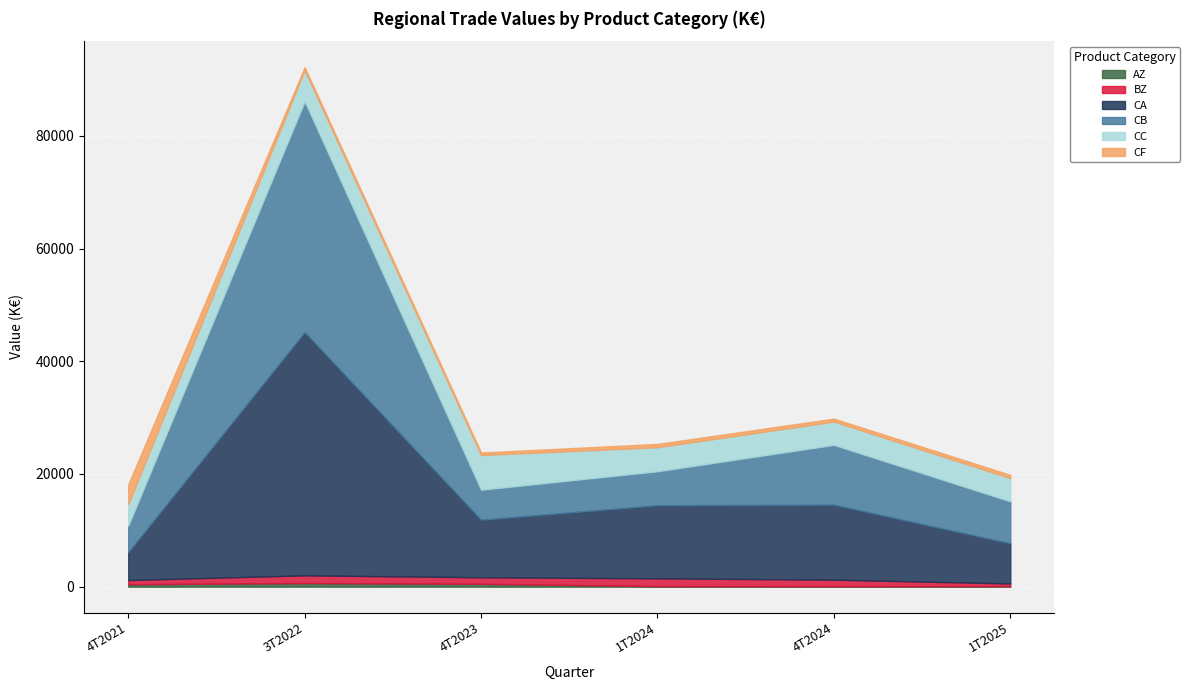

True or false: 1T2024_Valeur_en_K€ has more than 1 interior local peaks.

False